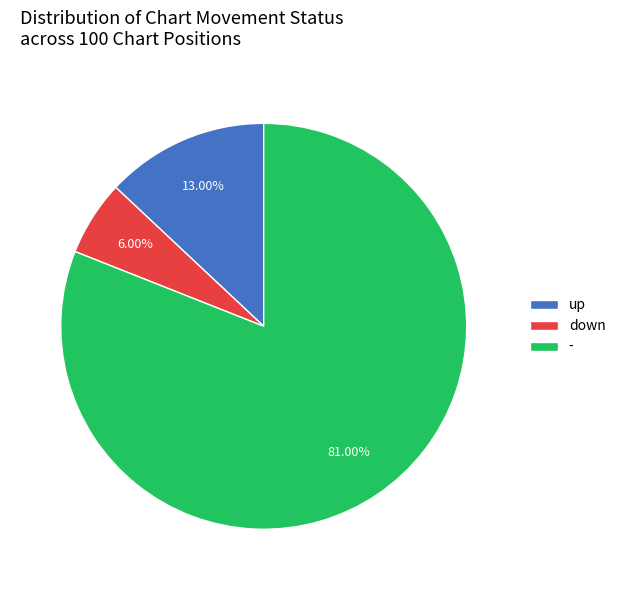

What is the ratio of the value at - to the value at down?

13.5